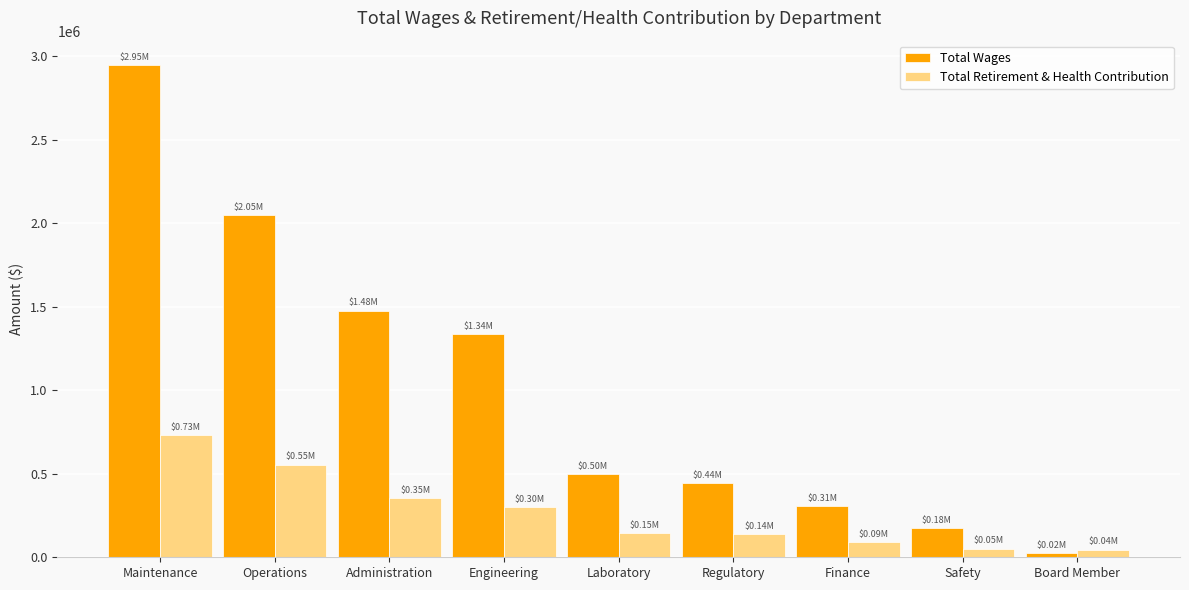

What is the label of the 4th bar from the left?

Engineering